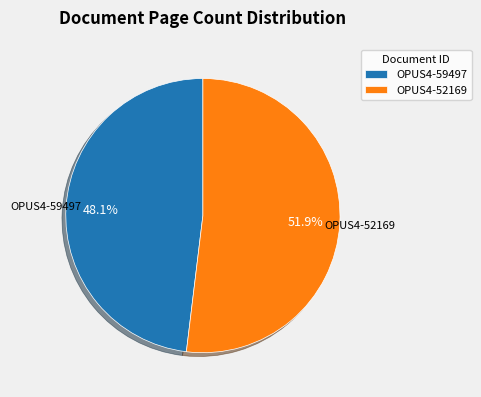

Count the number of slices in the pie.

2